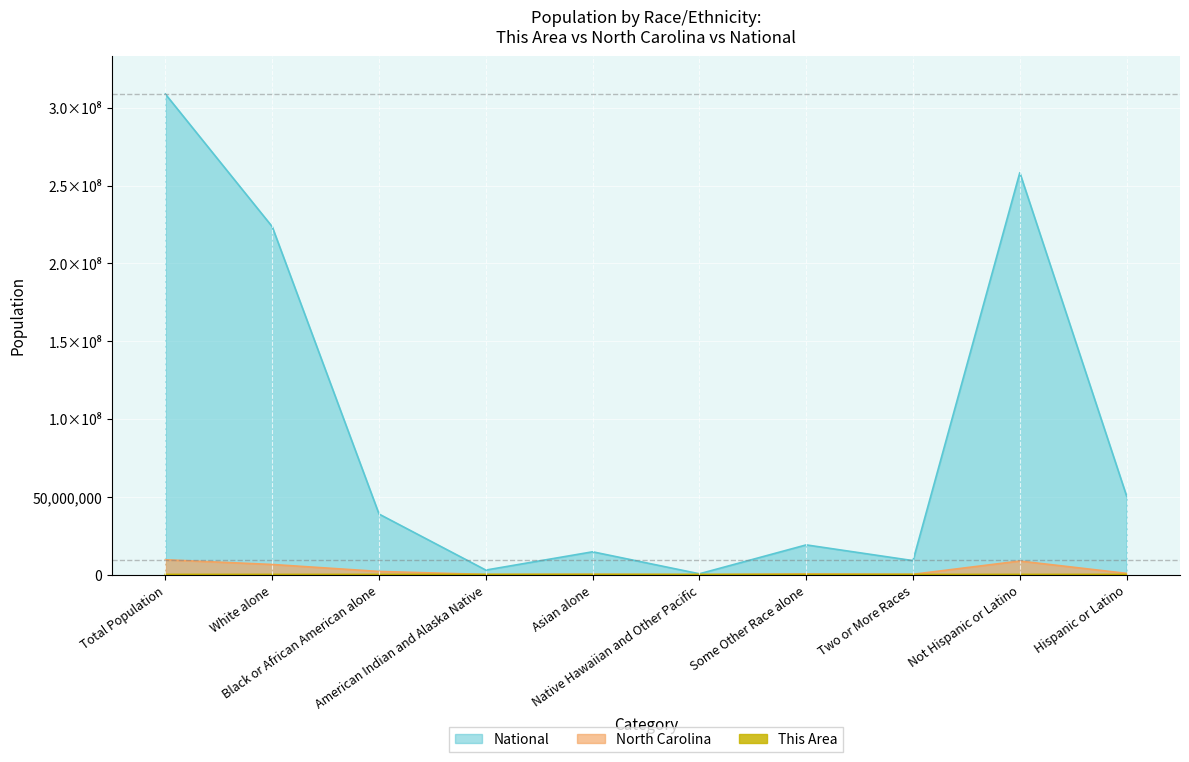

Reading left to right, what are all the values shown in this chart?

This Area: Total Population=1434	White alone=1215	Black or African American alone=121	American Indian and Alaska Native=12	Asian alone=5	Native Hawaiian and Other Pacific=0	Some Other Race alone=38	Two or More Races=43	Not Hispanic or Latino=1305	Hispanic or Latino=129
North Carolina: Total Population=9535483	White alone=6528950	Black or African American alone=2048628	American Indian and Alaska Native=122110	Asian alone=208962	Native Hawaiian and Other Pacific=6604	Some Other Race alone=414030	Two or More Races=206199	Not Hispanic or Latino=8735363	Hispanic or Latino=800120
National: Total Population=308745538	White alone=223553265	Black or African American alone=38929319	American Indian and Alaska Native=2932248	Asian alone=14674252	Native Hawaiian and Other Pacific=540013	Some Other Race alone=19107368	Two or More Races=9009073	Not Hispanic or Latino=258267944	Hispanic or Latino=50477594